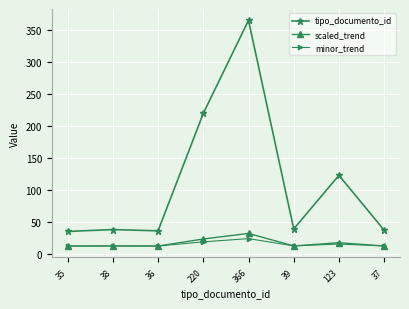

True or false: minor_trend has more than 0 interior local peaks.

True